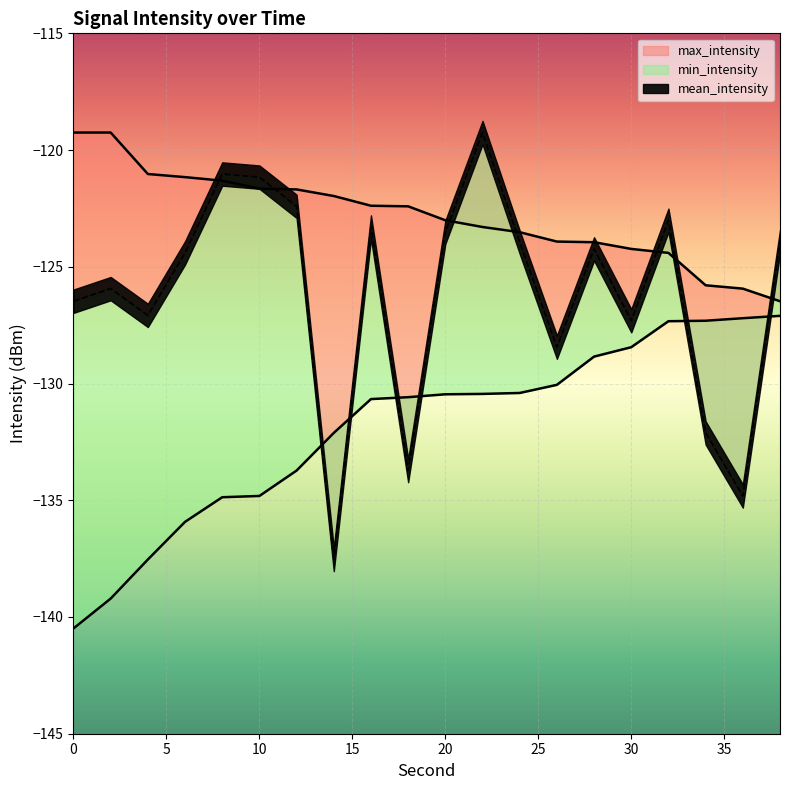

True or false: mean_intensity has more than 2 points higher than both neighbors.

True